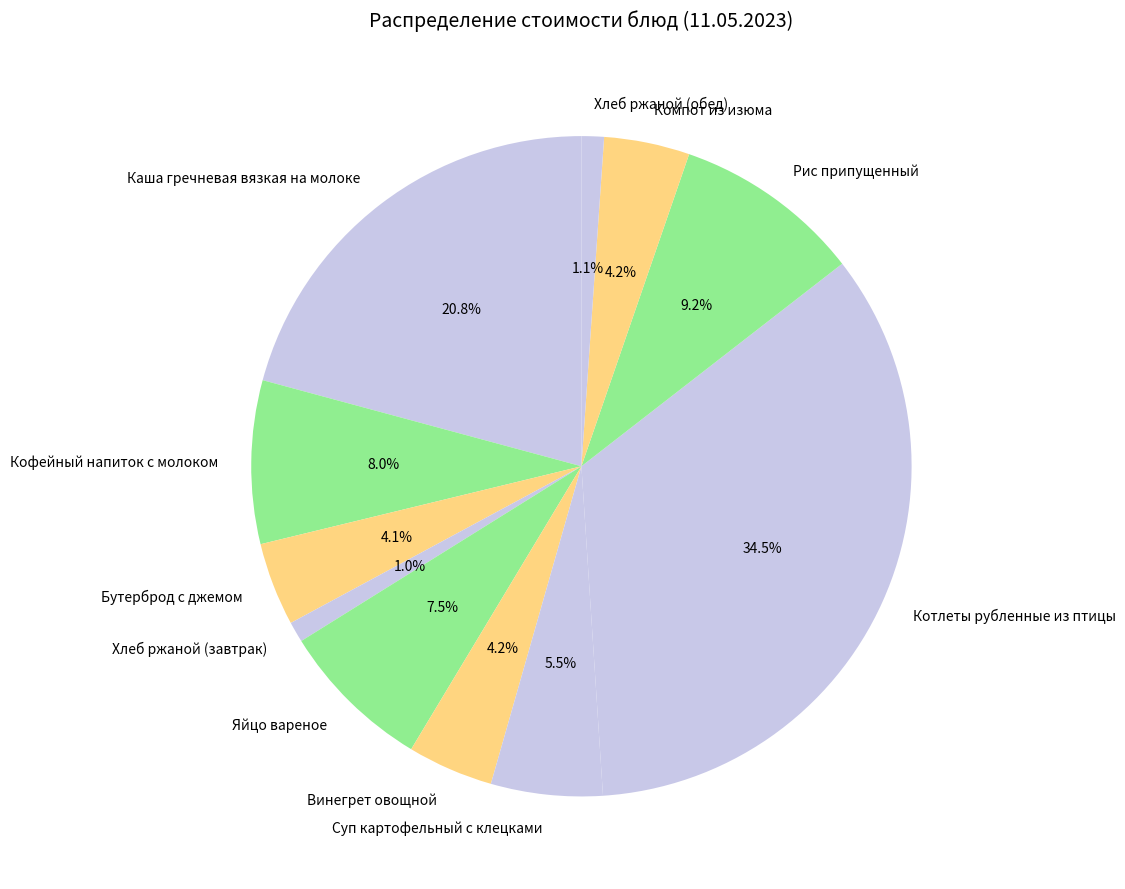

To the nearest percent, what is the difference between the largest and smallest slice percentages?

33%